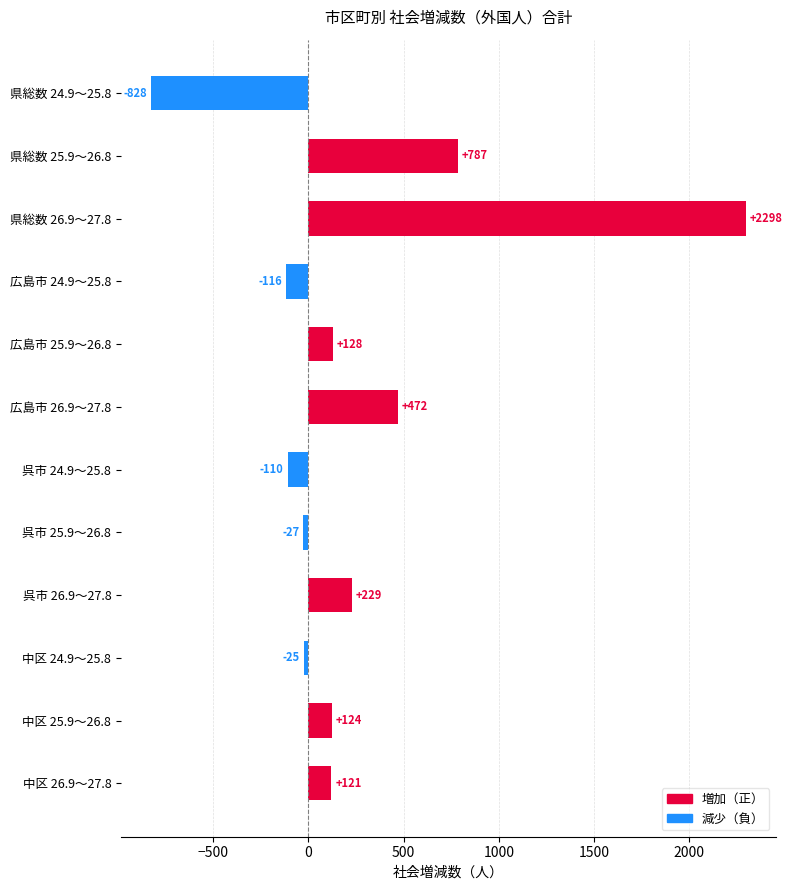

What is the difference between the maximum and minimum values?

3126